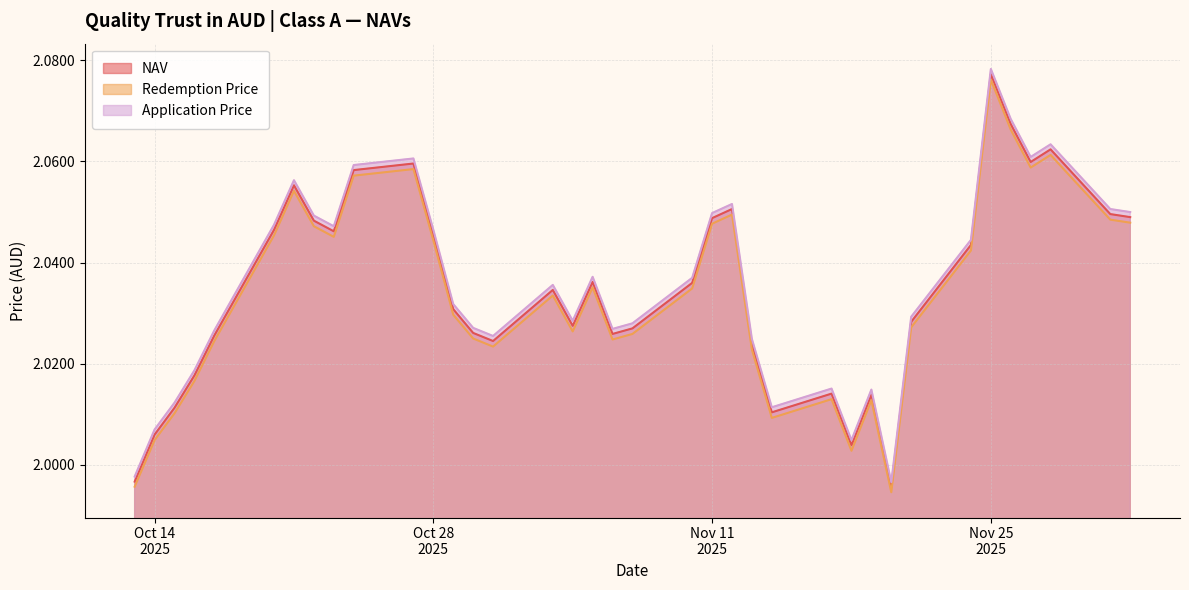

What is the value of the Redemption Price point at the 24th from the left?

2.0